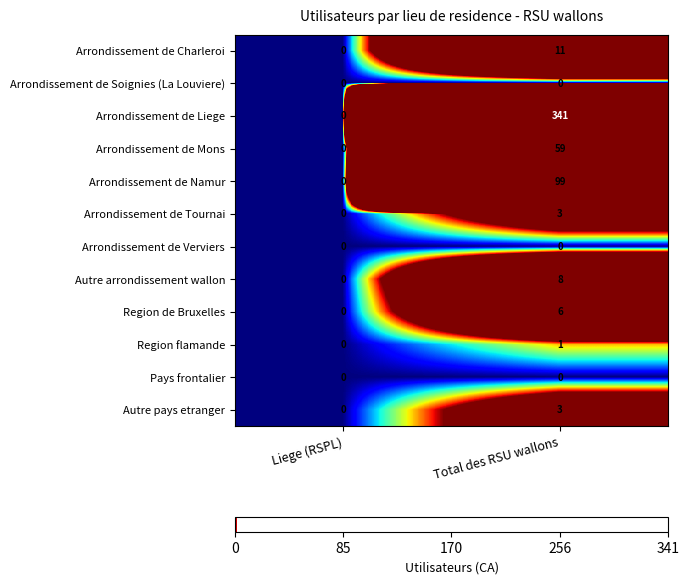

Reading right to left, list all the values displayed in this chart.

Arrondissement de Charleroi: Total des RSU wallons=11	Liege (RSPL)=0
Arrondissement de Soignies (La Louviere): Total des RSU wallons=0	Liege (RSPL)=0
Arrondissement de Liege: Total des RSU wallons=341	Liege (RSPL)=0
Arrondissement de Mons: Total des RSU wallons=59	Liege (RSPL)=0
Arrondissement de Namur: Total des RSU wallons=99	Liege (RSPL)=0
Arrondissement de Tournai: Total des RSU wallons=3	Liege (RSPL)=0
Arrondissement de Verviers: Total des RSU wallons=0	Liege (RSPL)=0
Autre arrondissement wallon: Total des RSU wallons=8	Liege (RSPL)=0
Region de Bruxelles: Total des RSU wallons=6	Liege (RSPL)=0
Region flamande: Total des RSU wallons=1	Liege (RSPL)=0
Pays frontalier: Total des RSU wallons=0	Liege (RSPL)=0
Autre pays etranger: Total des RSU wallons=3	Liege (RSPL)=0